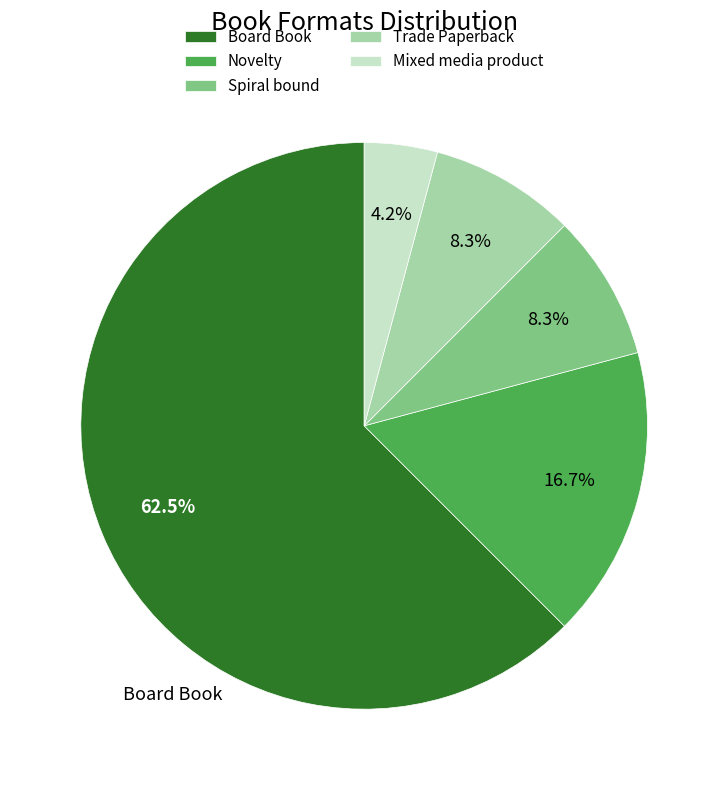

True or false: Novelty accounts for 6% of the total.

False